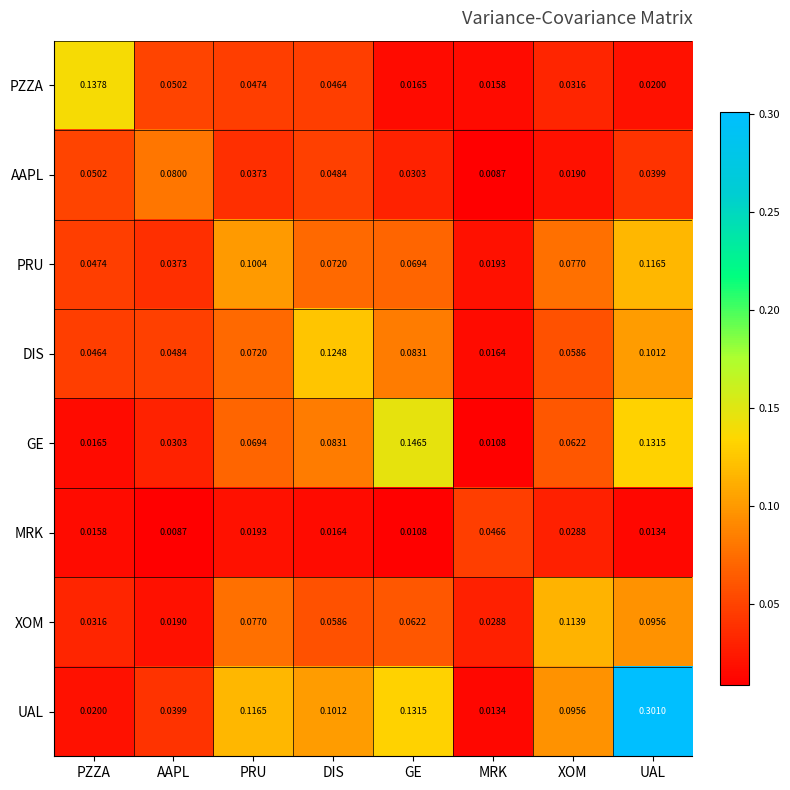

What is the greatest value displayed?

0.3